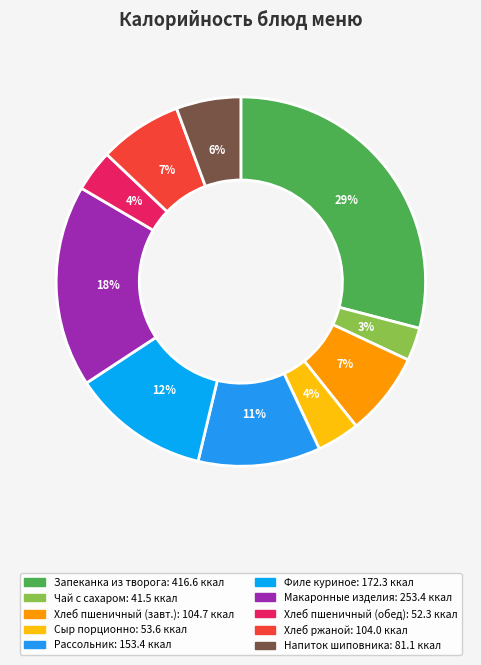

Is there any slice that represents more than half of the pie?

No